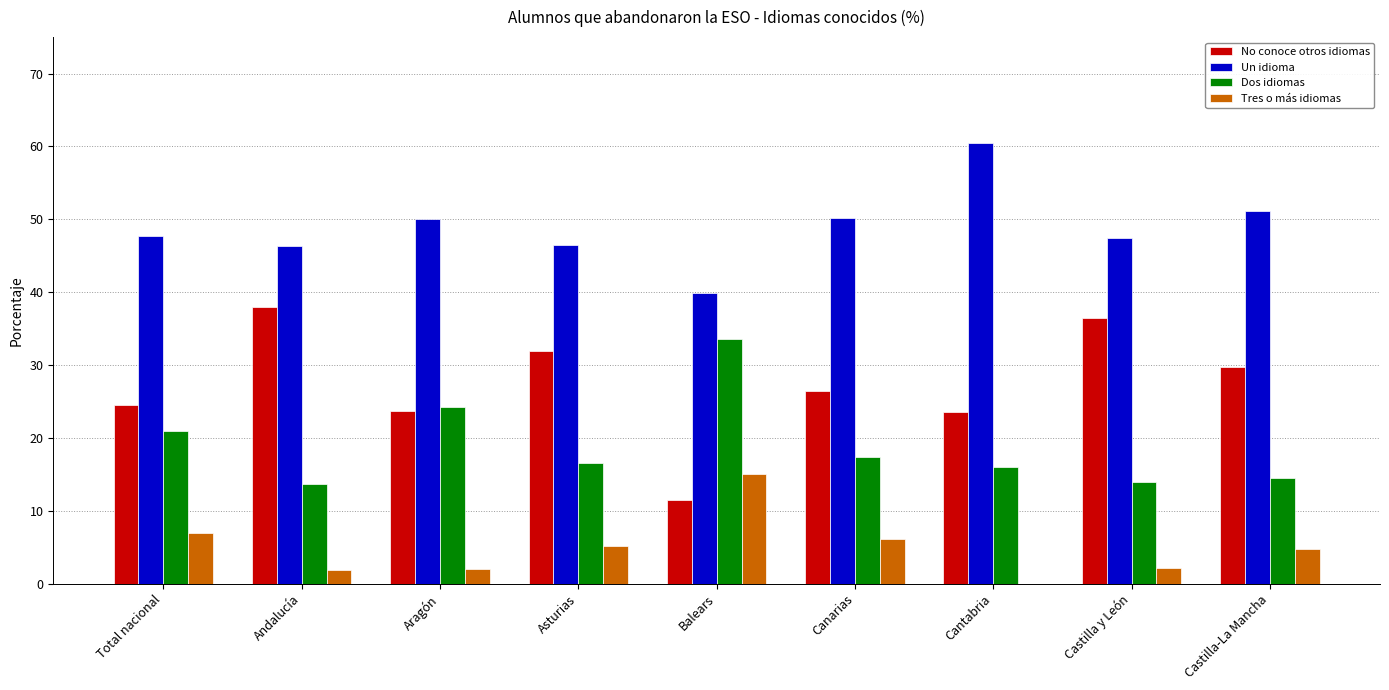

Which series has the largest total across all categories?

Un idioma